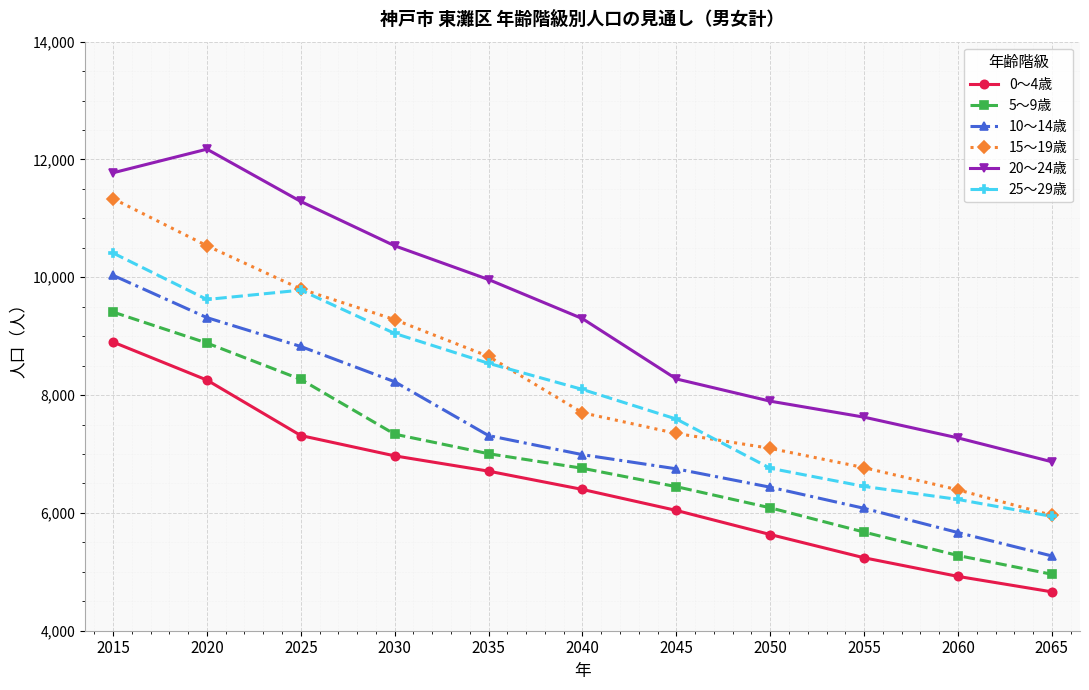

Which series has the largest total across all categories?

20～24歳